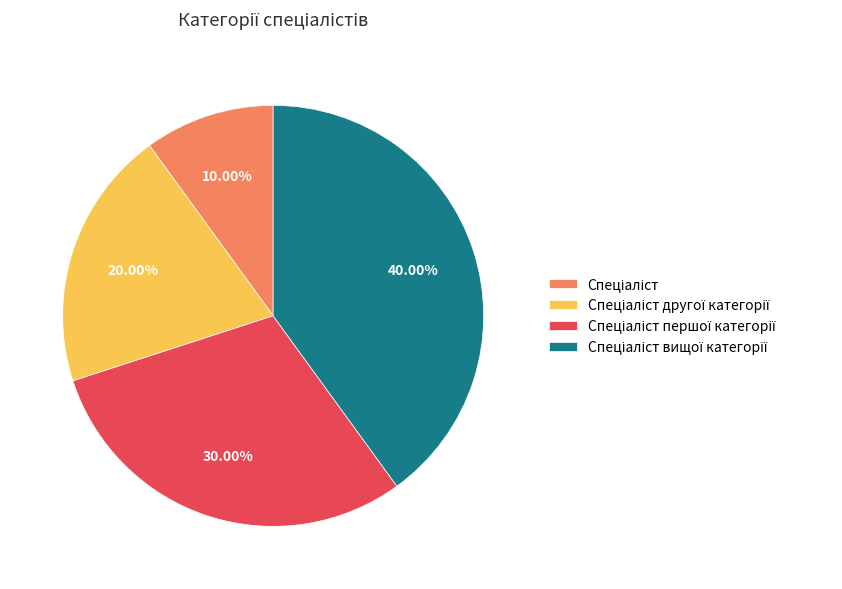

Is there a majority slice in this chart?

No